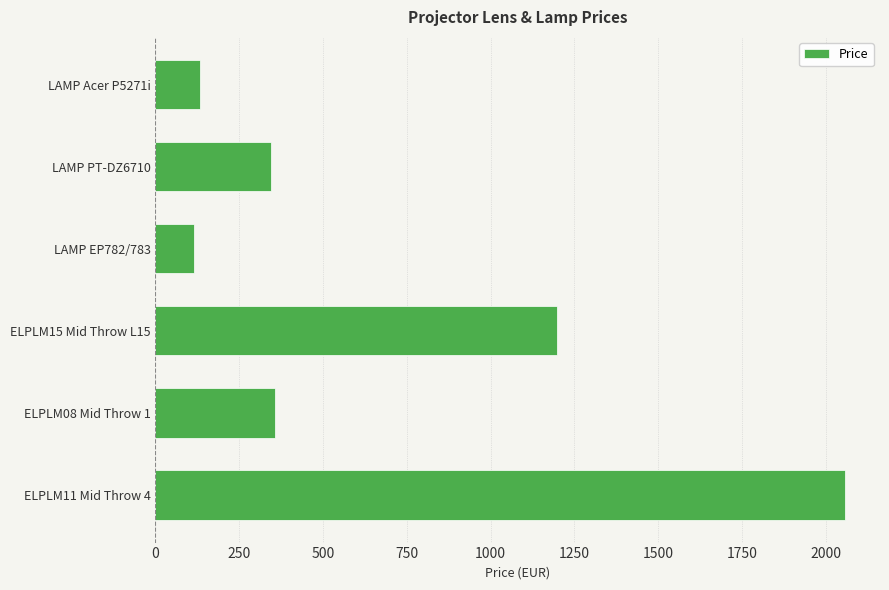

What is the sum of all values?

4203.4